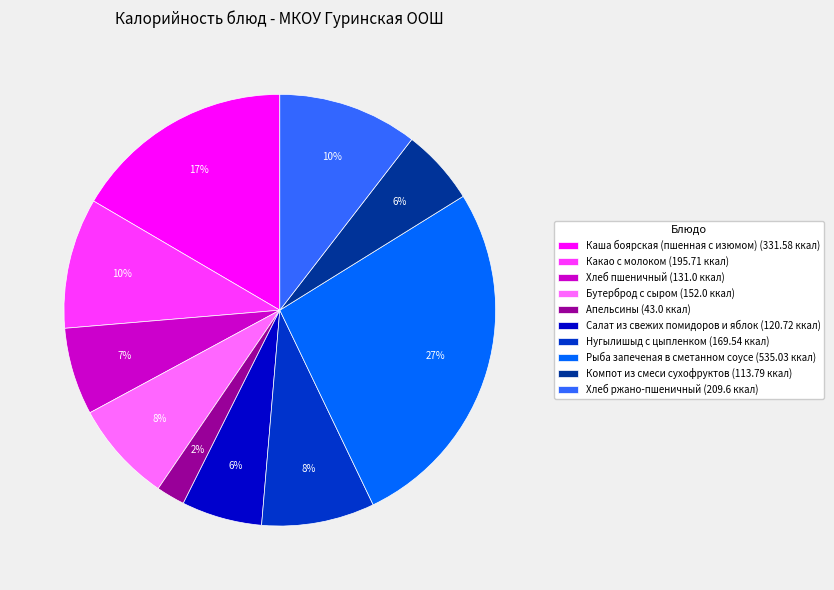

Is it true that Какао с молоком is 10% of the pie?

True